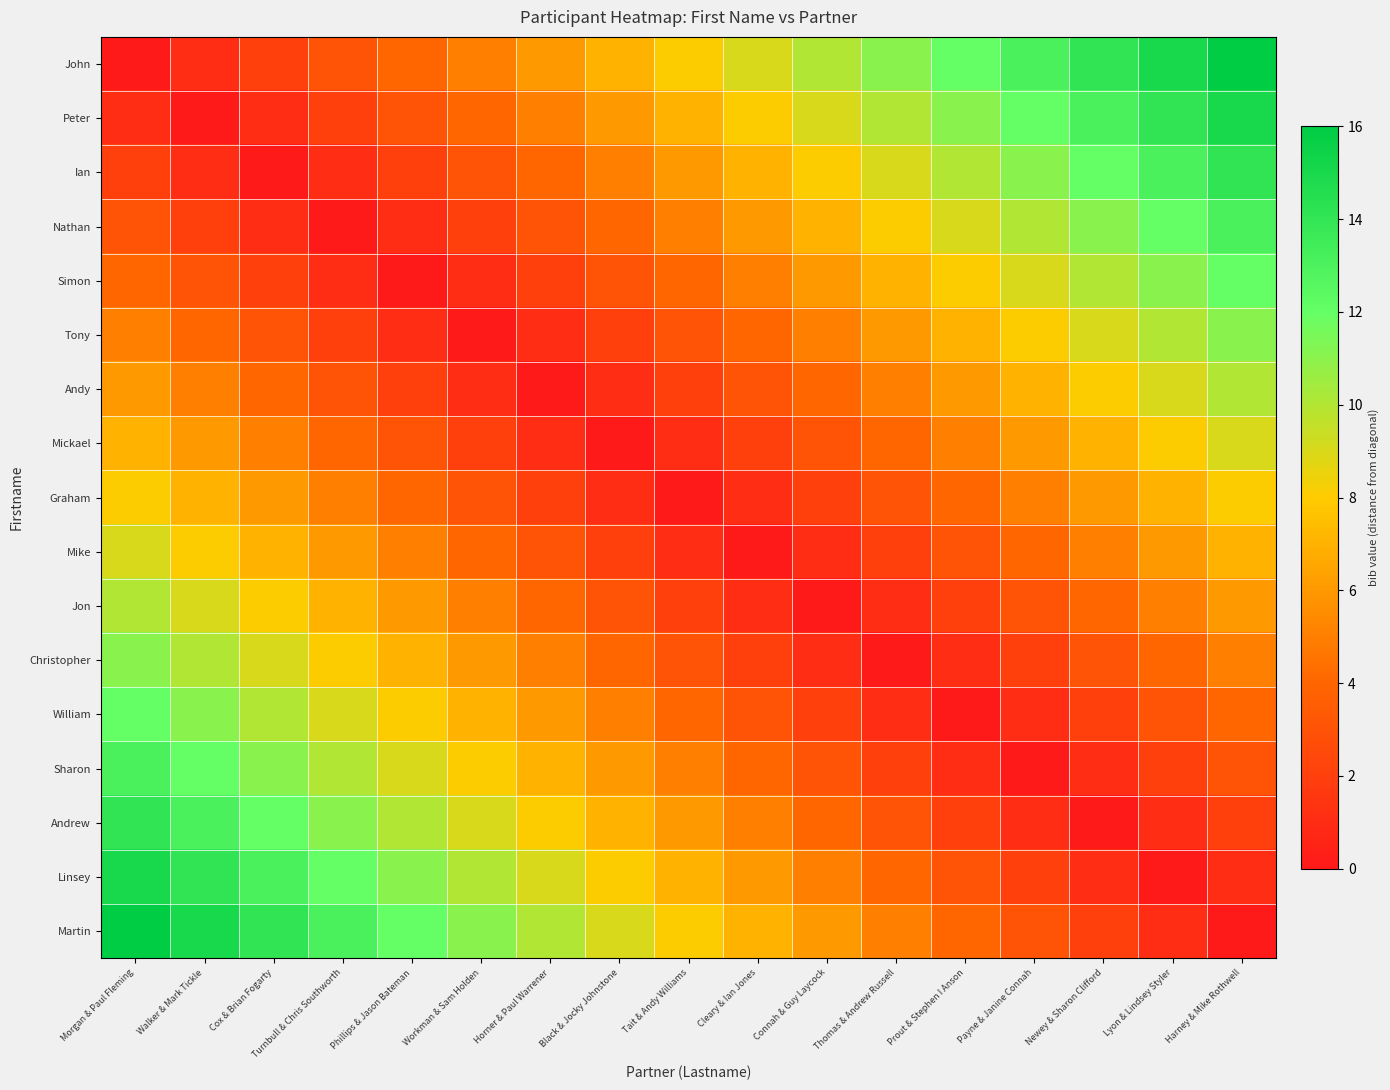

Reading left to right, what are all the values shown in this chart?

John: Morgan & Paul Fleming=0	Walker & Mark Tickle=1	Cox & Brian Fogarty=2	Turnbull & Chris Southworth=3	Phillips & Jason Bateman=4	Workman & Sam Holden=5	Horner & Paul Warrener=6	Black & Jocky Johnstone=7	Tait & Andy Williams=8	Cleary & Ian Jones=9	Connah & Guy Laycock=10	Thomas & Andrew Russell=11	Prout & Stephen I Anson=12	Payne & Janine Connah=13	Newey & Sharon Clifford=14	Lyon & Lindsey Styler=15	Harney & Mike Rothwell=16
Peter: Morgan & Paul Fleming=1	Walker & Mark Tickle=0	Cox & Brian Fogarty=1	Turnbull & Chris Southworth=2	Phillips & Jason Bateman=3	Workman & Sam Holden=4	Horner & Paul Warrener=5	Black & Jocky Johnstone=6	Tait & Andy Williams=7	Cleary & Ian Jones=8	Connah & Guy Laycock=9	Thomas & Andrew Russell=10	Prout & Stephen I Anson=11	Payne & Janine Connah=12	Newey & Sharon Clifford=13	Lyon & Lindsey Styler=14	Harney & Mike Rothwell=15
Ian: Morgan & Paul Fleming=2	Walker & Mark Tickle=1	Cox & Brian Fogarty=0	Turnbull & Chris Southworth=1	Phillips & Jason Bateman=2	Workman & Sam Holden=3	Horner & Paul Warrener=4	Black & Jocky Johnstone=5	Tait & Andy Williams=6	Cleary & Ian Jones=7	Connah & Guy Laycock=8	Thomas & Andrew Russell=9	Prout & Stephen I Anson=10	Payne & Janine Connah=11	Newey & Sharon Clifford=12	Lyon & Lindsey Styler=13	Harney & Mike Rothwell=14
Nathan: Morgan & Paul Fleming=3	Walker & Mark Tickle=2	Cox & Brian Fogarty=1	Turnbull & Chris Southworth=0	Phillips & Jason Bateman=1	Workman & Sam Holden=2	Horner & Paul Warrener=3	Black & Jocky Johnstone=4	Tait & Andy Williams=5	Cleary & Ian Jones=6	Connah & Guy Laycock=7	Thomas & Andrew Russell=8	Prout & Stephen I Anson=9	Payne & Janine Connah=10	Newey & Sharon Clifford=11	Lyon & Lindsey Styler=12	Harney & Mike Rothwell=13
Simon: Morgan & Paul Fleming=4	Walker & Mark Tickle=3	Cox & Brian Fogarty=2	Turnbull & Chris Southworth=1	Phillips & Jason Bateman=0	Workman & Sam Holden=1	Horner & Paul Warrener=2	Black & Jocky Johnstone=3	Tait & Andy Williams=4	Cleary & Ian Jones=5	Connah & Guy Laycock=6	Thomas & Andrew Russell=7	Prout & Stephen I Anson=8	Payne & Janine Connah=9	Newey & Sharon Clifford=10	Lyon & Lindsey Styler=11	Harney & Mike Rothwell=12
Tony: Morgan & Paul Fleming=5	Walker & Mark Tickle=4	Cox & Brian Fogarty=3	Turnbull & Chris Southworth=2	Phillips & Jason Bateman=1	Workman & Sam Holden=0	Horner & Paul Warrener=1	Black & Jocky Johnstone=2	Tait & Andy Williams=3	Cleary & Ian Jones=4	Connah & Guy Laycock=5	Thomas & Andrew Russell=6	Prout & Stephen I Anson=7	Payne & Janine Connah=8	Newey & Sharon Clifford=9	Lyon & Lindsey Styler=10	Harney & Mike Rothwell=11
Andy: Morgan & Paul Fleming=6	Walker & Mark Tickle=5	Cox & Brian Fogarty=4	Turnbull & Chris Southworth=3	Phillips & Jason Bateman=2	Workman & Sam Holden=1	Horner & Paul Warrener=0	Black & Jocky Johnstone=1	Tait & Andy Williams=2	Cleary & Ian Jones=3	Connah & Guy Laycock=4	Thomas & Andrew Russell=5	Prout & Stephen I Anson=6	Payne & Janine Connah=7	Newey & Sharon Clifford=8	Lyon & Lindsey Styler=9	Harney & Mike Rothwell=10
Mickael: Morgan & Paul Fleming=7	Walker & Mark Tickle=6	Cox & Brian Fogarty=5	Turnbull & Chris Southworth=4	Phillips & Jason Bateman=3	Workman & Sam Holden=2	Horner & Paul Warrener=1	Black & Jocky Johnstone=0	Tait & Andy Williams=1	Cleary & Ian Jones=2	Connah & Guy Laycock=3	Thomas & Andrew Russell=4	Prout & Stephen I Anson=5	Payne & Janine Connah=6	Newey & Sharon Clifford=7	Lyon & Lindsey Styler=8	Harney & Mike Rothwell=9
Graham: Morgan & Paul Fleming=8	Walker & Mark Tickle=7	Cox & Brian Fogarty=6	Turnbull & Chris Southworth=5	Phillips & Jason Bateman=4	Workman & Sam Holden=3	Horner & Paul Warrener=2	Black & Jocky Johnstone=1	Tait & Andy Williams=0	Cleary & Ian Jones=1	Connah & Guy Laycock=2	Thomas & Andrew Russell=3	Prout & Stephen I Anson=4	Payne & Janine Connah=5	Newey & Sharon Clifford=6	Lyon & Lindsey Styler=7	Harney & Mike Rothwell=8
Mike: Morgan & Paul Fleming=9	Walker & Mark Tickle=8	Cox & Brian Fogarty=7	Turnbull & Chris Southworth=6	Phillips & Jason Bateman=5	Workman & Sam Holden=4	Horner & Paul Warrener=3	Black & Jocky Johnstone=2	Tait & Andy Williams=1	Cleary & Ian Jones=0	Connah & Guy Laycock=1	Thomas & Andrew Russell=2	Prout & Stephen I Anson=3	Payne & Janine Connah=4	Newey & Sharon Clifford=5	Lyon & Lindsey Styler=6	Harney & Mike Rothwell=7
Jon: Morgan & Paul Fleming=10	Walker & Mark Tickle=9	Cox & Brian Fogarty=8	Turnbull & Chris Southworth=7	Phillips & Jason Bateman=6	Workman & Sam Holden=5	Horner & Paul Warrener=4	Black & Jocky Johnstone=3	Tait & Andy Williams=2	Cleary & Ian Jones=1	Connah & Guy Laycock=0	Thomas & Andrew Russell=1	Prout & Stephen I Anson=2	Payne & Janine Connah=3	Newey & Sharon Clifford=4	Lyon & Lindsey Styler=5	Harney & Mike Rothwell=6
Christopher: Morgan & Paul Fleming=11	Walker & Mark Tickle=10	Cox & Brian Fogarty=9	Turnbull & Chris Southworth=8	Phillips & Jason Bateman=7	Workman & Sam Holden=6	Horner & Paul Warrener=5	Black & Jocky Johnstone=4	Tait & Andy Williams=3	Cleary & Ian Jones=2	Connah & Guy Laycock=1	Thomas & Andrew Russell=0	Prout & Stephen I Anson=1	Payne & Janine Connah=2	Newey & Sharon Clifford=3	Lyon & Lindsey Styler=4	Harney & Mike Rothwell=5
William: Morgan & Paul Fleming=12	Walker & Mark Tickle=11	Cox & Brian Fogarty=10	Turnbull & Chris Southworth=9	Phillips & Jason Bateman=8	Workman & Sam Holden=7	Horner & Paul Warrener=6	Black & Jocky Johnstone=5	Tait & Andy Williams=4	Cleary & Ian Jones=3	Connah & Guy Laycock=2	Thomas & Andrew Russell=1	Prout & Stephen I Anson=0	Payne & Janine Connah=1	Newey & Sharon Clifford=2	Lyon & Lindsey Styler=3	Harney & Mike Rothwell=4
Sharon: Morgan & Paul Fleming=13	Walker & Mark Tickle=12	Cox & Brian Fogarty=11	Turnbull & Chris Southworth=10	Phillips & Jason Bateman=9	Workman & Sam Holden=8	Horner & Paul Warrener=7	Black & Jocky Johnstone=6	Tait & Andy Williams=5	Cleary & Ian Jones=4	Connah & Guy Laycock=3	Thomas & Andrew Russell=2	Prout & Stephen I Anson=1	Payne & Janine Connah=0	Newey & Sharon Clifford=1	Lyon & Lindsey Styler=2	Harney & Mike Rothwell=3
Andrew: Morgan & Paul Fleming=14	Walker & Mark Tickle=13	Cox & Brian Fogarty=12	Turnbull & Chris Southworth=11	Phillips & Jason Bateman=10	Workman & Sam Holden=9	Horner & Paul Warrener=8	Black & Jocky Johnstone=7	Tait & Andy Williams=6	Cleary & Ian Jones=5	Connah & Guy Laycock=4	Thomas & Andrew Russell=3	Prout & Stephen I Anson=2	Payne & Janine Connah=1	Newey & Sharon Clifford=0	Lyon & Lindsey Styler=1	Harney & Mike Rothwell=2
Linsey: Morgan & Paul Fleming=15	Walker & Mark Tickle=14	Cox & Brian Fogarty=13	Turnbull & Chris Southworth=12	Phillips & Jason Bateman=11	Workman & Sam Holden=10	Horner & Paul Warrener=9	Black & Jocky Johnstone=8	Tait & Andy Williams=7	Cleary & Ian Jones=6	Connah & Guy Laycock=5	Thomas & Andrew Russell=4	Prout & Stephen I Anson=3	Payne & Janine Connah=2	Newey & Sharon Clifford=1	Lyon & Lindsey Styler=0	Harney & Mike Rothwell=1
Martin: Morgan & Paul Fleming=16	Walker & Mark Tickle=15	Cox & Brian Fogarty=14	Turnbull & Chris Southworth=13	Phillips & Jason Bateman=12	Workman & Sam Holden=11	Horner & Paul Warrener=10	Black & Jocky Johnstone=9	Tait & Andy Williams=8	Cleary & Ian Jones=7	Connah & Guy Laycock=6	Thomas & Andrew Russell=5	Prout & Stephen I Anson=4	Payne & Janine Connah=3	Newey & Sharon Clifford=2	Lyon & Lindsey Styler=1	Harney & Mike Rothwell=0